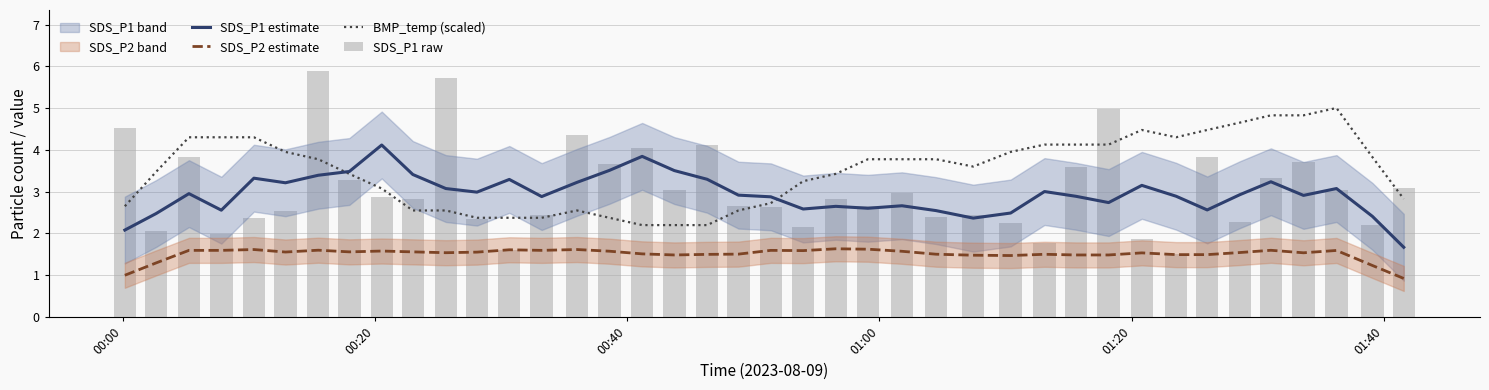

Reading right to left, what are all the values shown in this chart?

SDS_P1 estimate: 1.7	2.4	3.1	2.9	3.2	2.9	2.6	2.9	3.2	2.7	2.9	3.0	2.5	2.4	2.5	2.7	2.6	2.7	2.6	2.9	2.9	3.3	3.5	3.8	3.5	3.2	2.9	3.3	3.0	3.1	3.4	4.1	3.5	3.4	3.2	3.3	2.6	3.0	2.5	2.1
SDS_P2 estimate: 0.9	1.2	1.6	1.5	1.6	1.5	1.5	1.5	1.5	1.5	1.5	1.5	1.5	1.5	1.5	1.6	1.6	1.6	1.6	1.6	1.5	1.5	1.5	1.5	1.6	1.6	1.6	1.6	1.6	1.5	1.6	1.6	1.6	1.6	1.6	1.6	1.6	1.6	1.3	1.0
BMP_temp (scaled): 2.8	3.8	5.0	4.8	4.8	4.7	4.5	4.3	4.5	4.1	4.1	4.1	4.0	3.6	3.8	3.8	3.8	3.4	3.3	2.7	2.6	2.2	2.2	2.2	2.4	2.6	2.4	2.4	2.4	2.6	2.6	3.1	3.4	3.8	4.0	4.3	4.3	4.3	3.5	2.7
SDS_P1 raw: 3.1	2.2	3.0	3.7	3.3	2.3	3.8	1.5	1.9	5.0	3.6	1.8	2.2	2.5	2.4	3.0	2.7	2.8	2.1	2.6	2.6	4.1	3.0	4.0	3.7	4.3	2.5	1.6	2.4	5.7	2.8	2.9	3.3	5.9	2.5	2.4	2.0	3.8	2.0	4.5